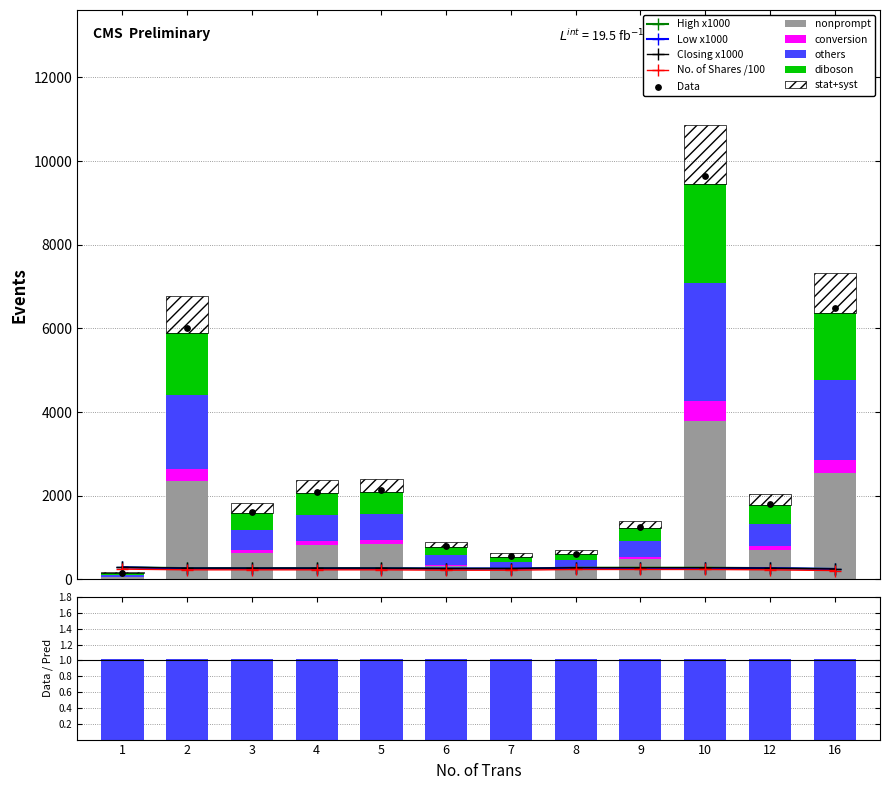

At how many categories does at least one series exceed 3608?

1